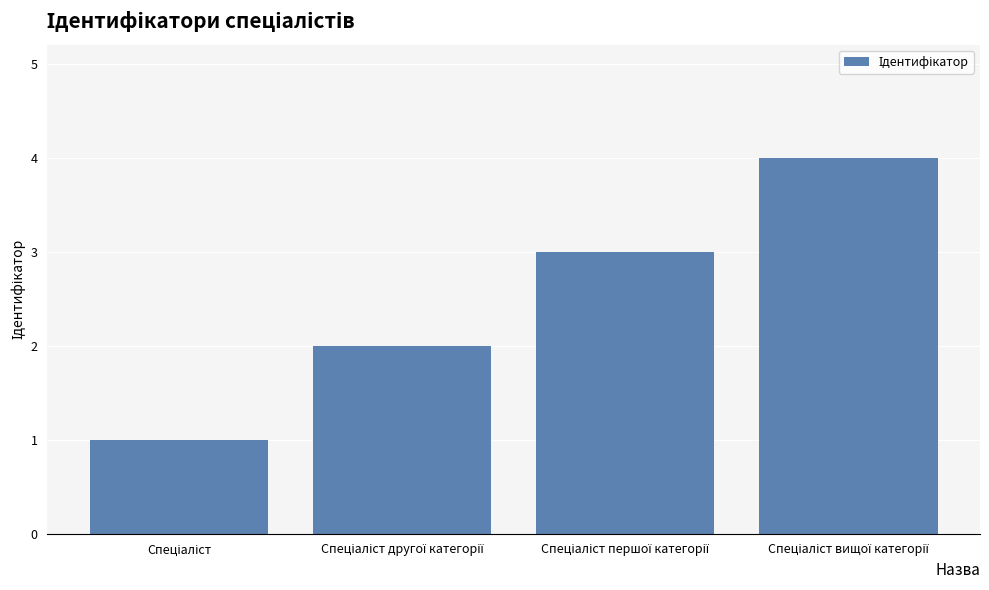

How many bars are there in total?

4